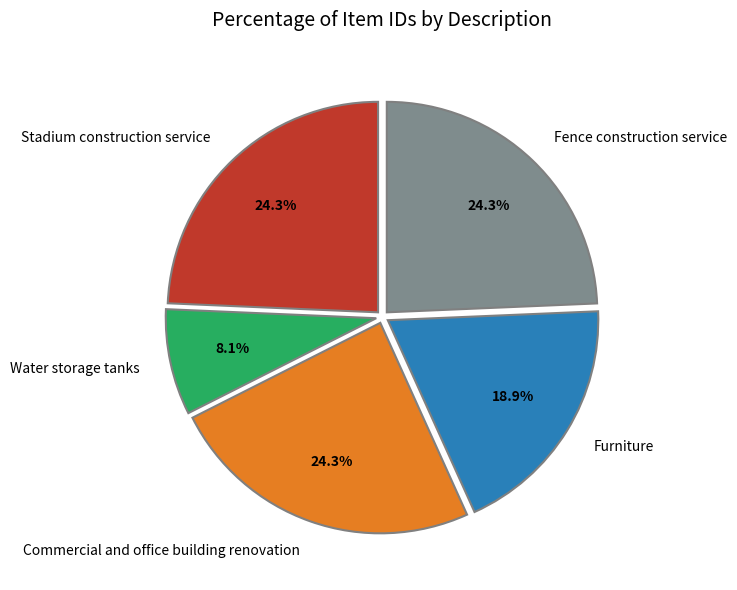

Count the number of slices in the pie.

5